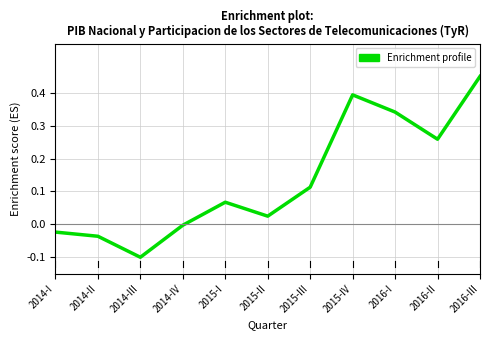

What position from the left is 2015-III?

7